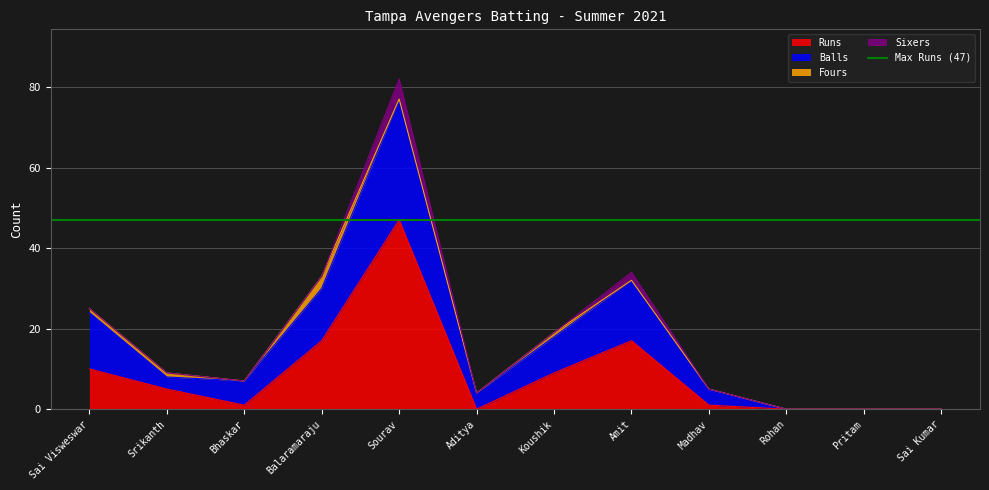

The value of Runs at Bhaskar is 1. True or false?

True